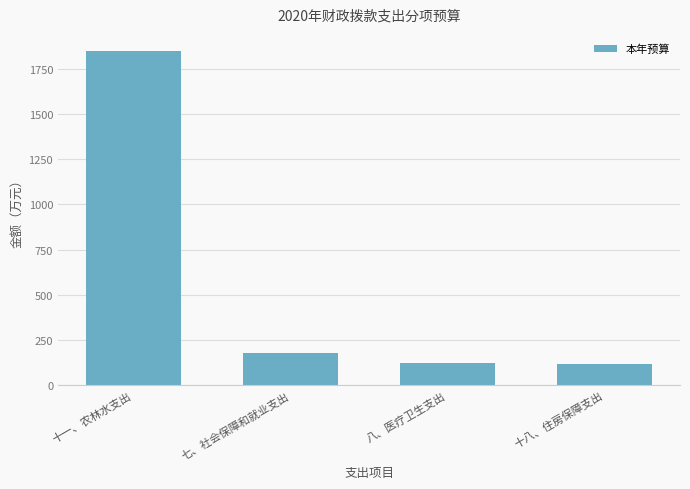

What is the label of the 1st bar from the right?

十八、住房保障支出